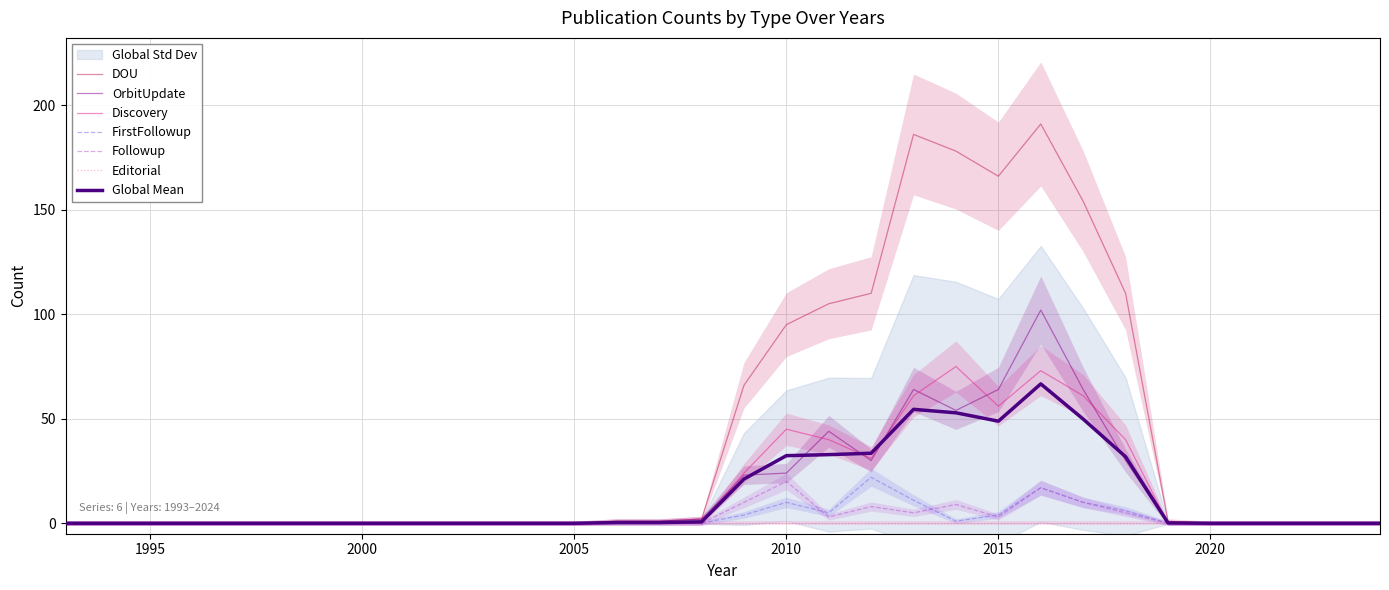

Is it true that Followup equals 12 at 2021?

False